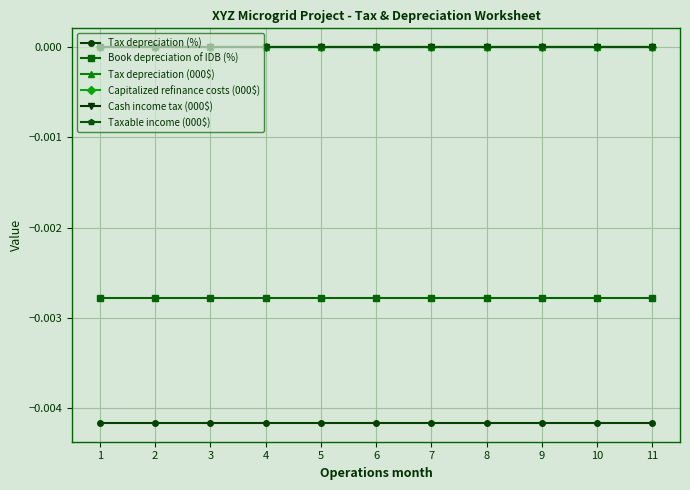

True or false: Capitalized refinance costs (000$) and Cash income tax (000$) cross at least once.

False